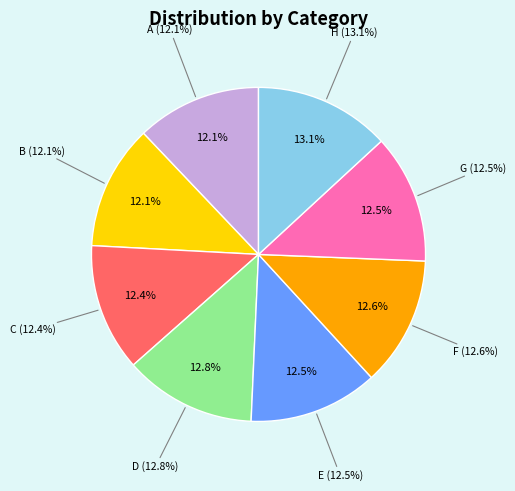

To the nearest percent, what is the combined percentage of H and B?

25%